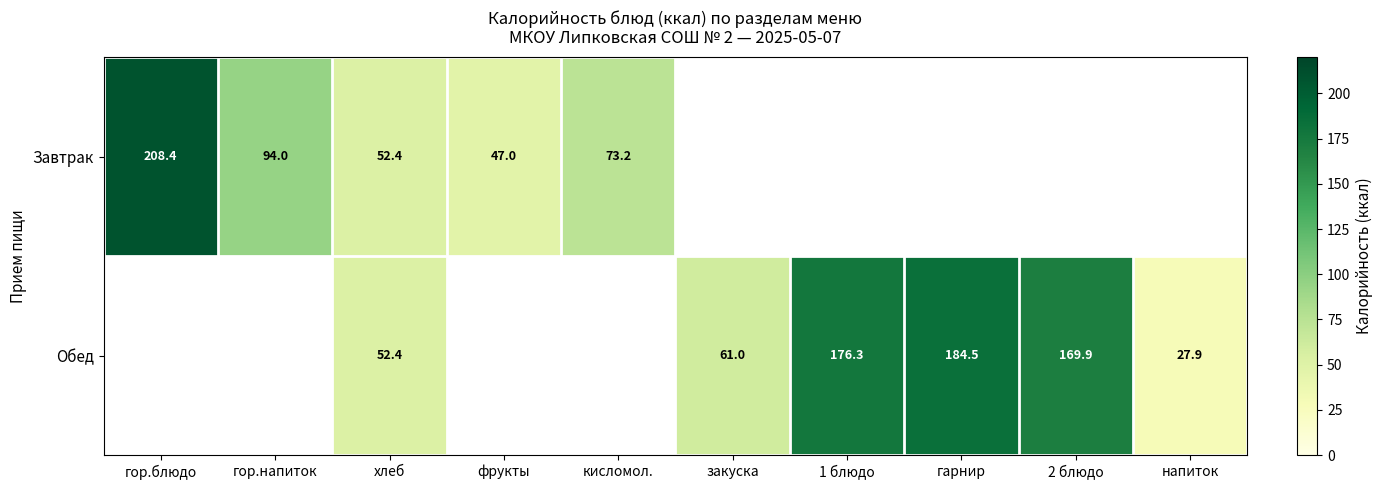

What is the lowest value of the Завтрак series?

47.0